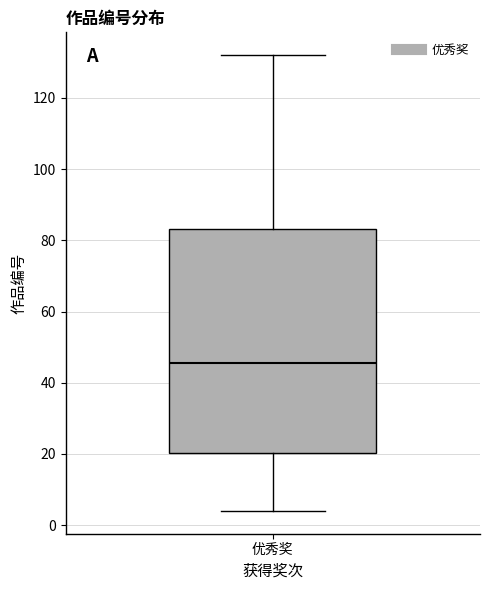

Transcribe this box plot: give where the median line is, the range the box spans, and where the two whiskers end, as read against the y-axis. The values are not printed on the chart, so give them approximately, as read against the axis.

median 46, box 20 to 84, whiskers 4 to 132